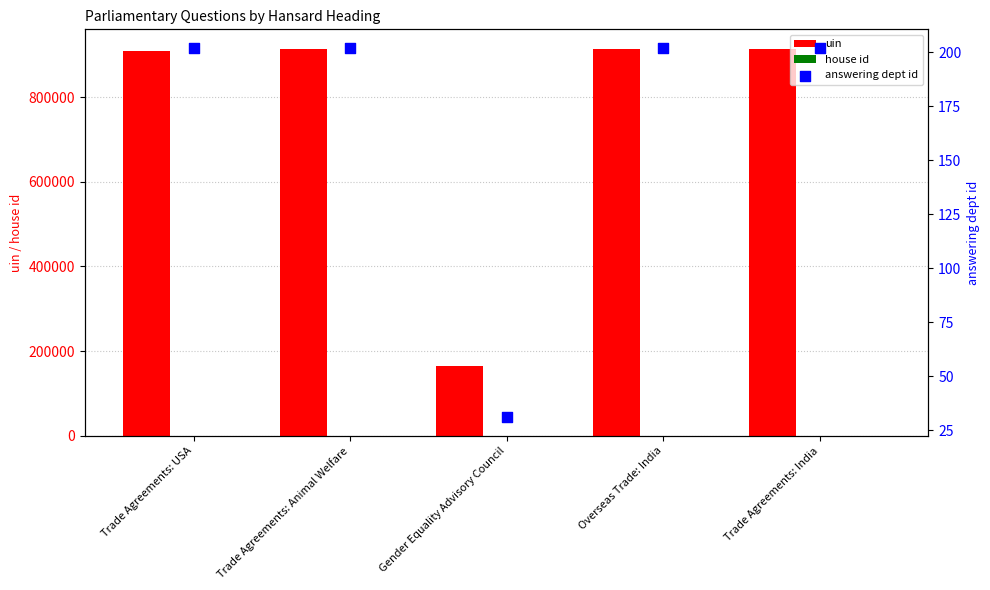

At which category is the sum across all series the highest?

Trade Agreements: Animal Welfare